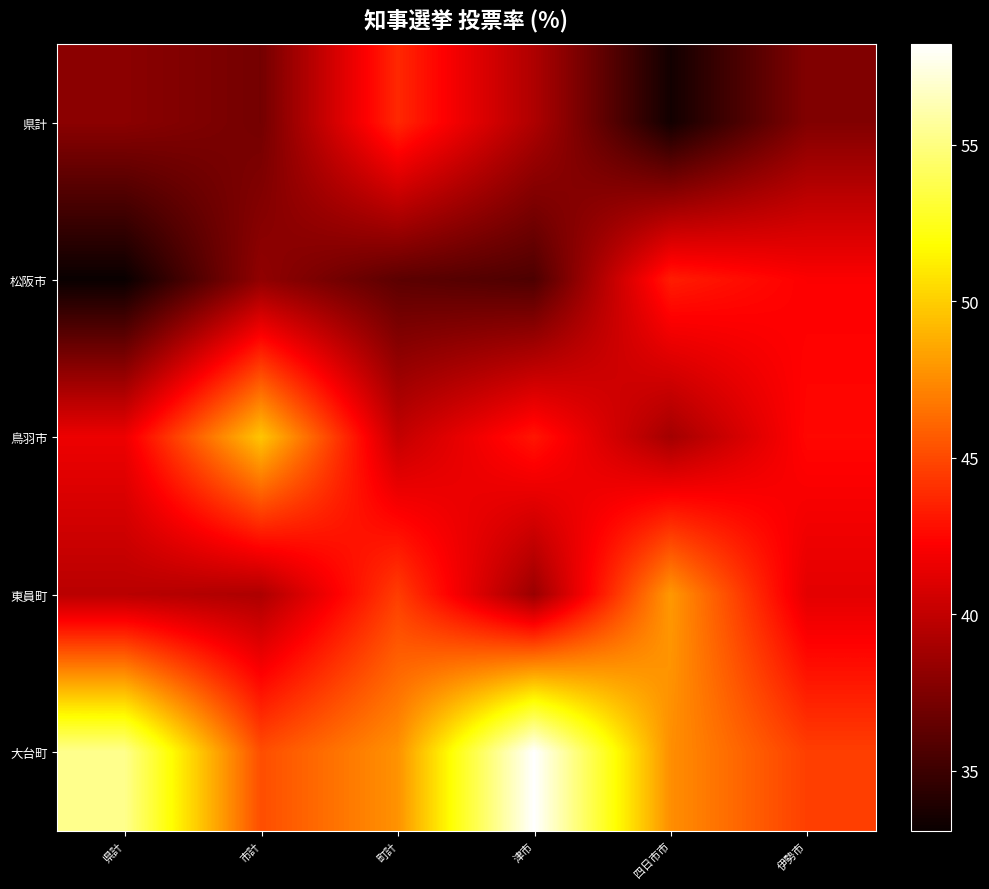

At which category is the sum across all series the highest?

津市